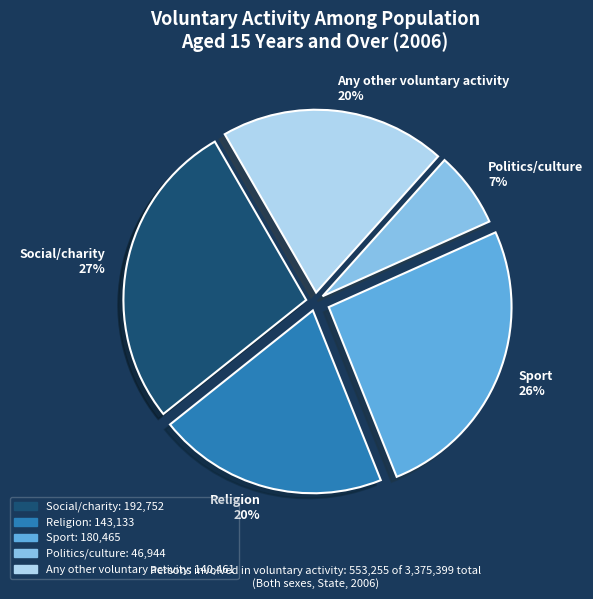

The Sport slice represents 26% of the pie. True or false?

True